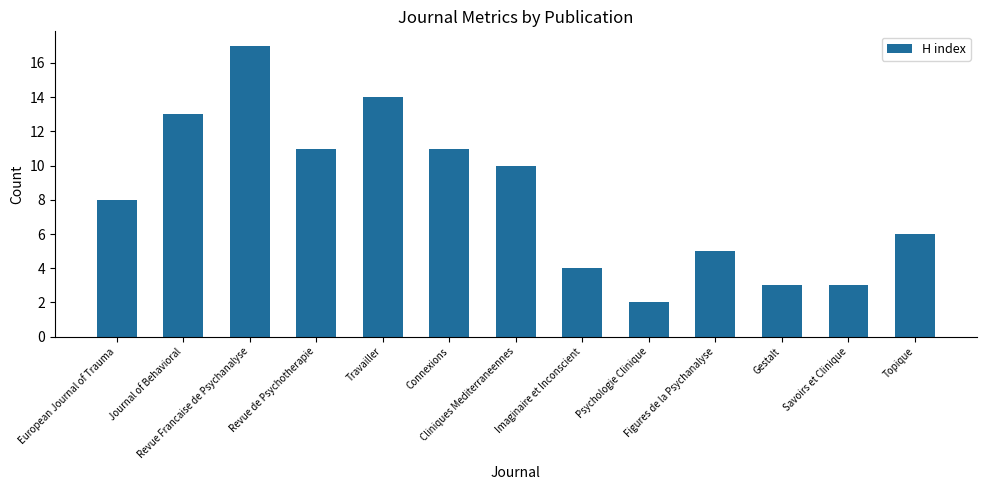

What is the maximum value shown in the chart?

17